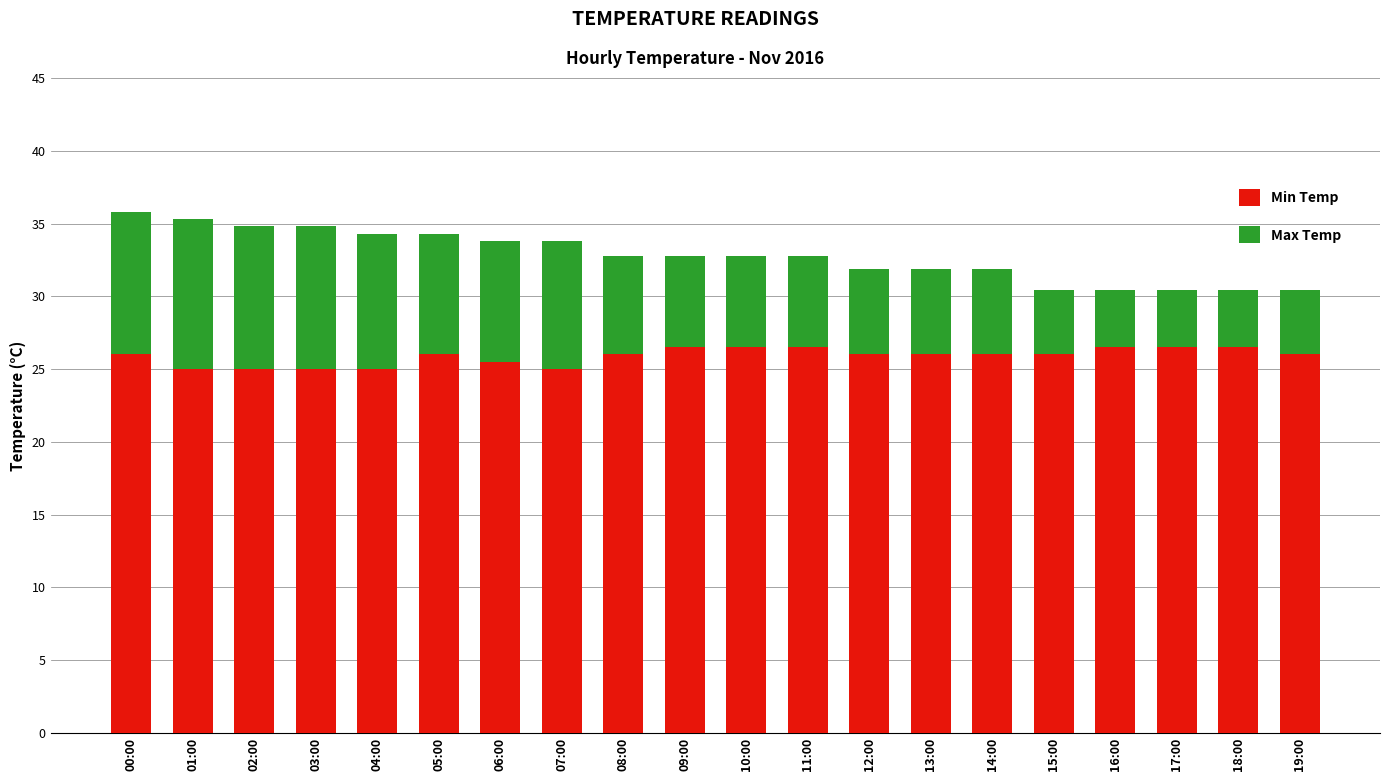

What is the maximum value for Min Temp?

26.5